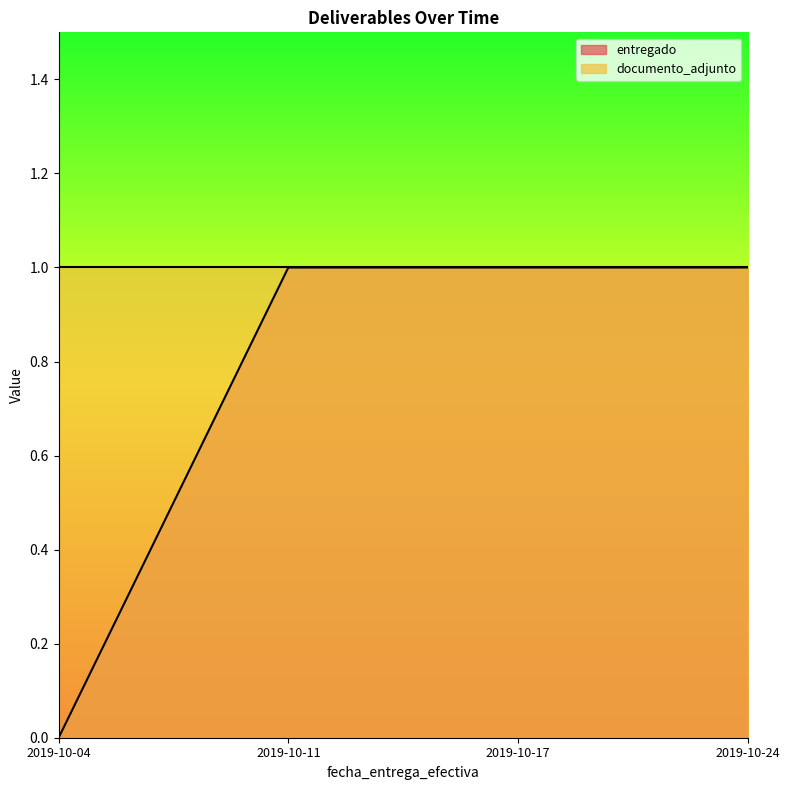

Reading left to right, what are all the values shown in this chart?

0	1	1	1